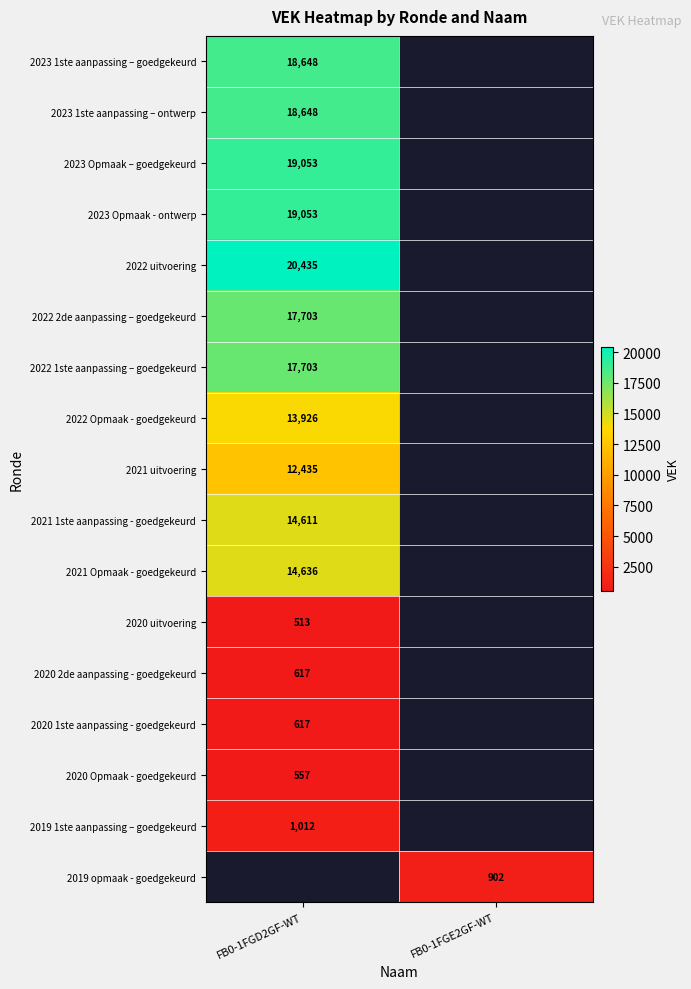

The value of 2020 1ste aanpassing - goedgekeurd at FB0-1FGD2GF-WT is 1049. True or false?

False